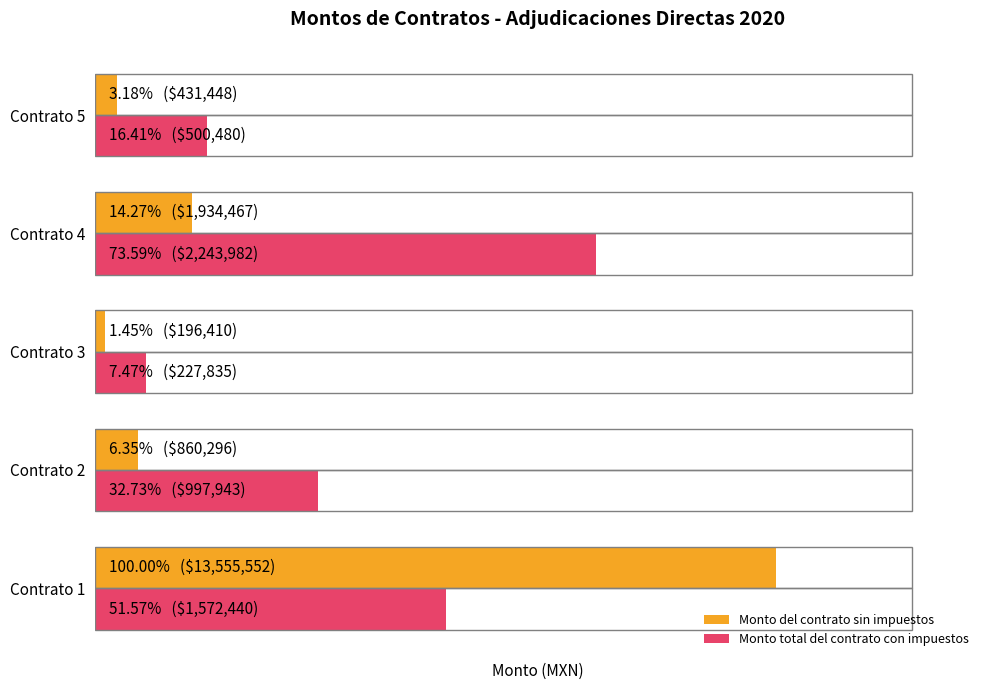

What is the value of the Monto total del contrato con impuestos bar at the 3rd from the left?

7.5